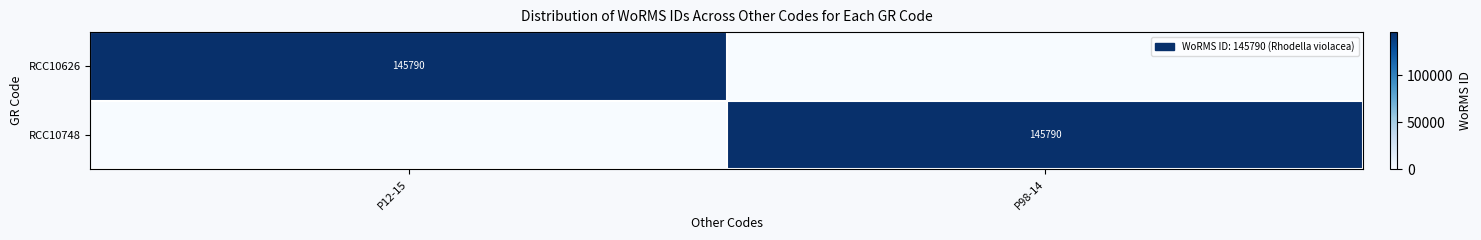

The RCC10626 series shows 68951 at P12-15. True or false?

False